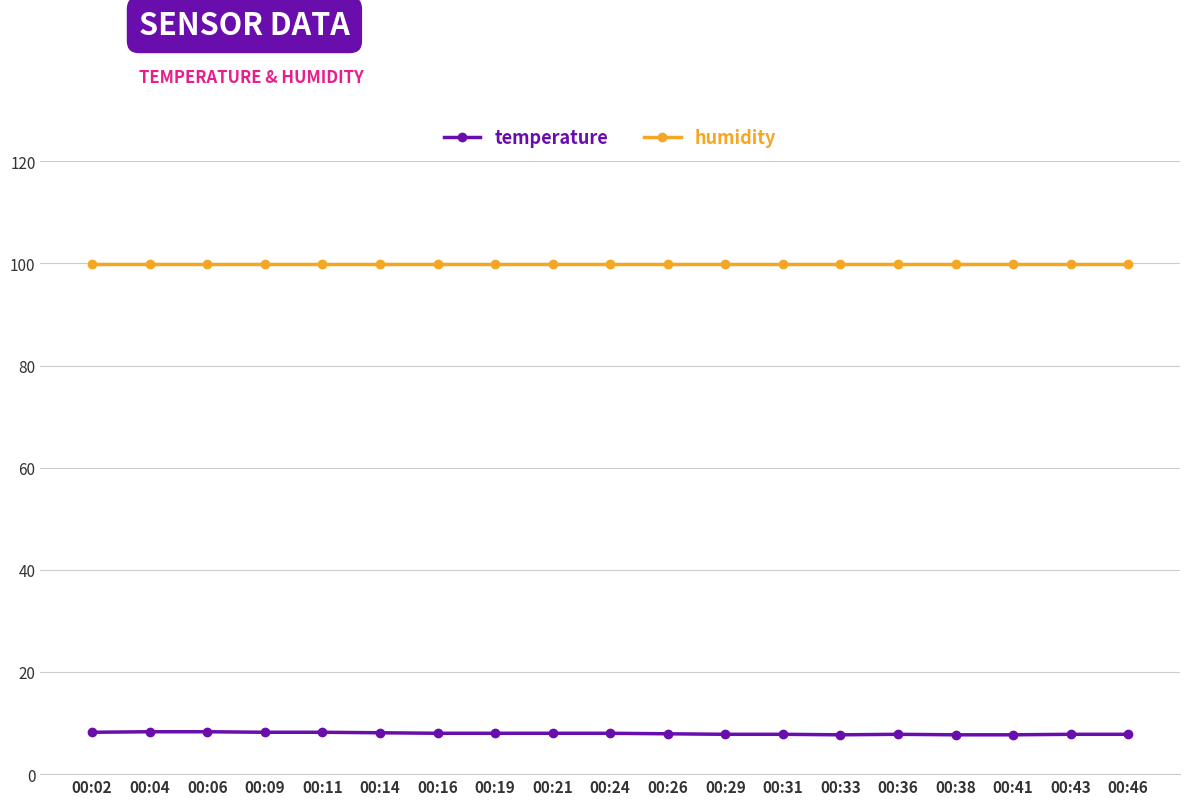

Which series has the largest total across all categories?

humidity